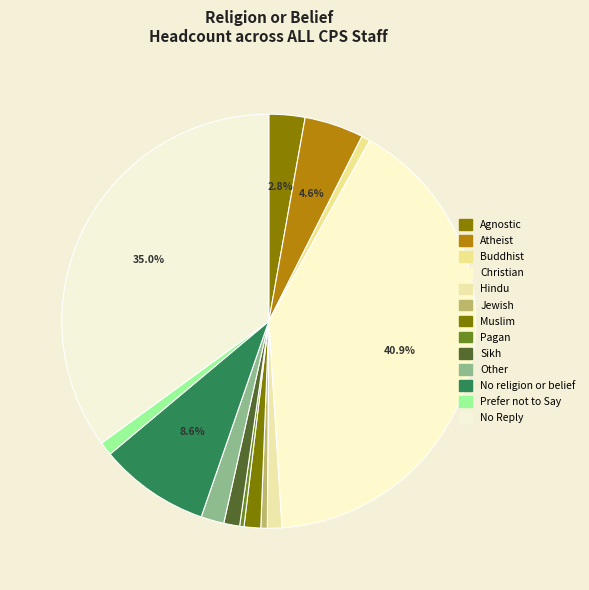

Which has a higher value, Atheist or Muslim?

Atheist